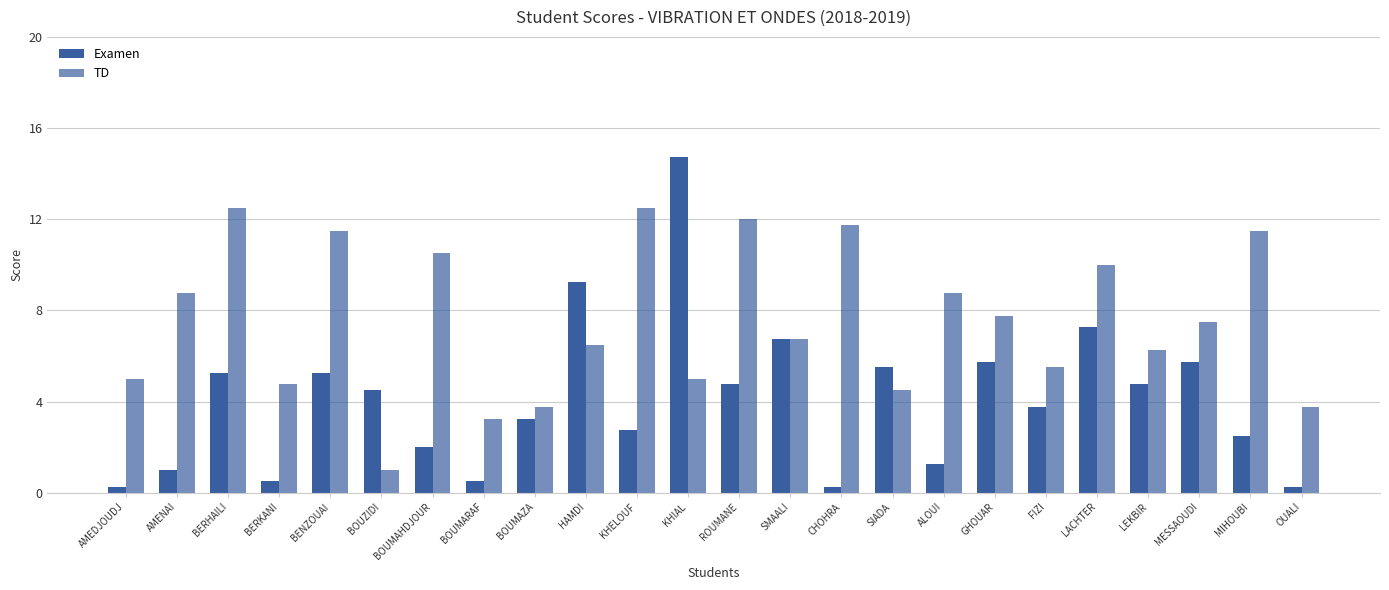

What is the maximum value for Examen?

14.8